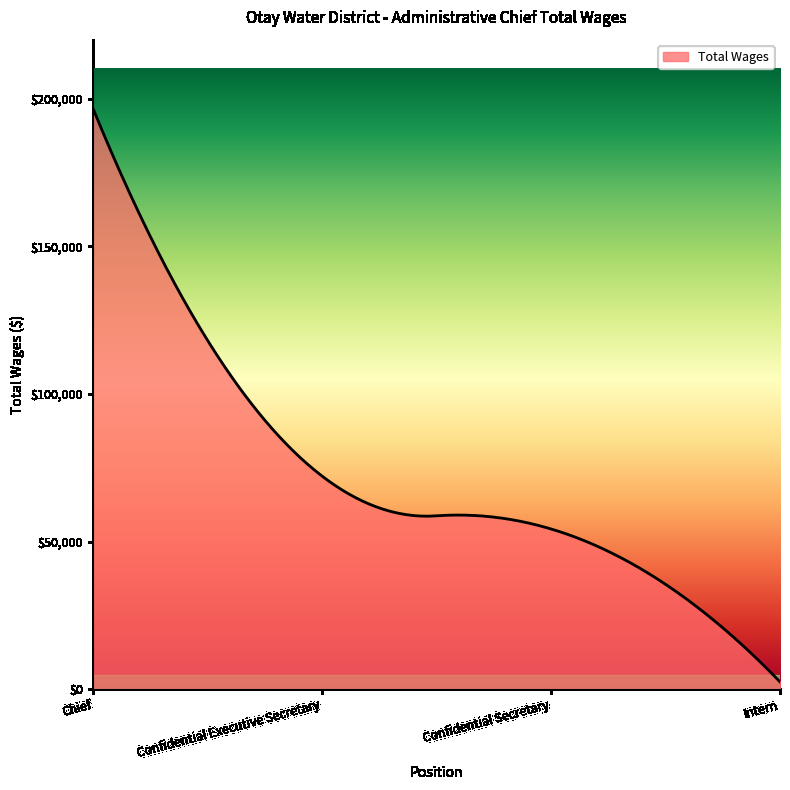

What is the greatest value displayed?

197001.0